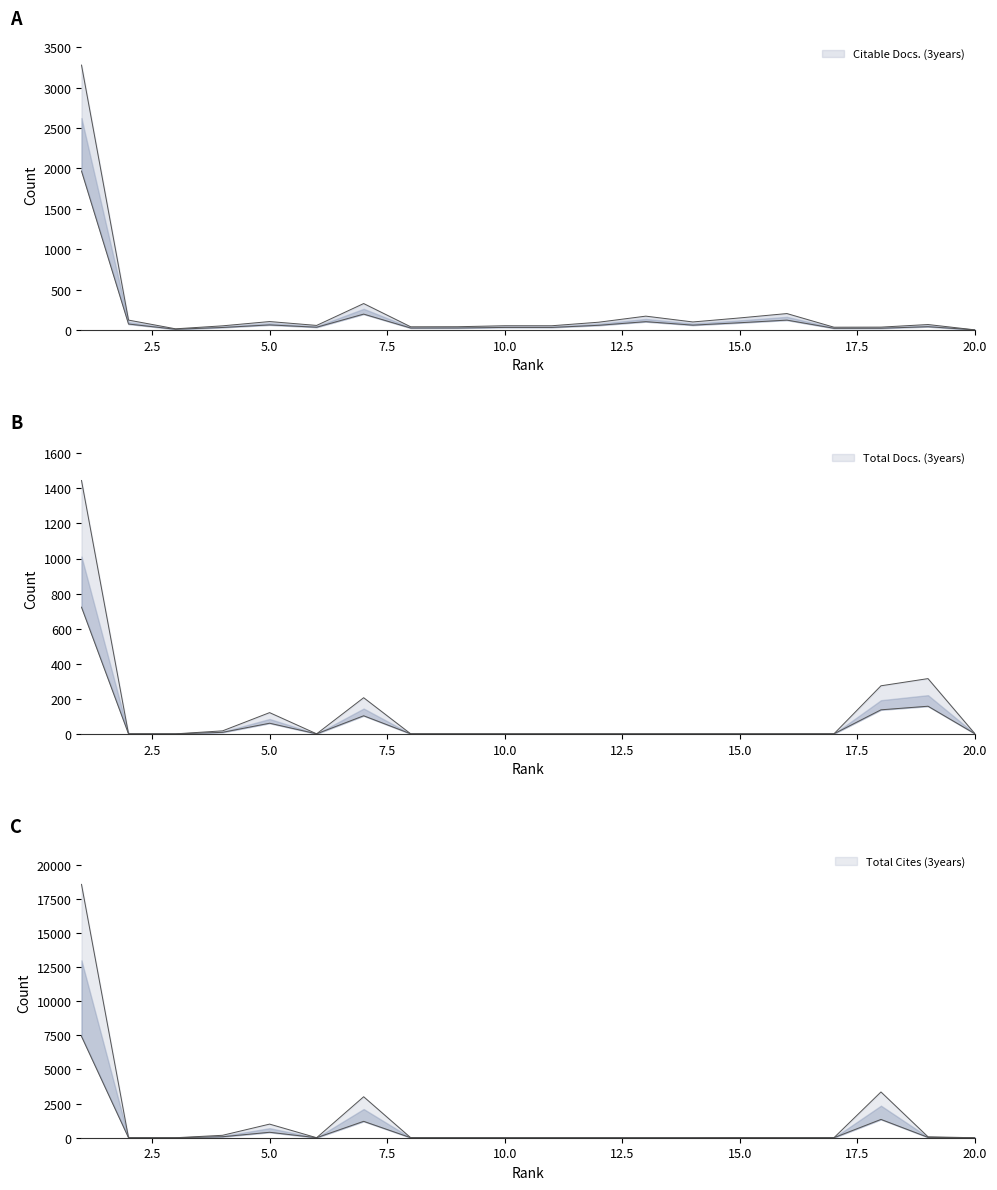

At which category is the sum across all series the highest?

1